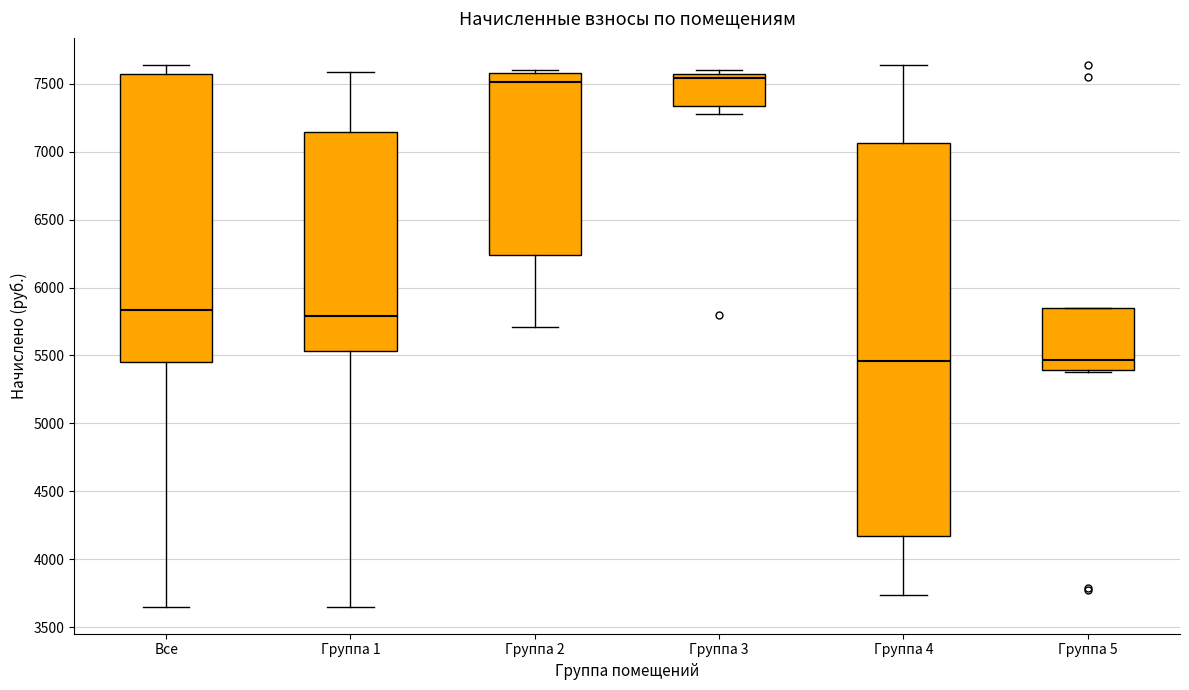

Reading left to right, transcribe this box plot: for each box, give where its median line is, the range the box spans, and where its two whiskers end, as read against the y-axis. The values are not printed on the chart, so give them approximately, as read against the axis.

Все: median 5850, box 5450 to 7550, whiskers 3650 to 7650
Группа 1: median 5800, box 5550 to 7150, whiskers 3650 to 7600
Группа 2: median 7500, box 6250 to 7600, whiskers 5700 to 7600 (just above the box's upper edge)
Группа 3: median 7550 (just below the box's upper edge), box 7350 to 7550, whiskers 7300 to 7600
Группа 4: median 5450, box 4150 to 7050, whiskers 3750 to 7650
Группа 5: median 5450, box 5400 to 5850, whiskers 5400 to 5850